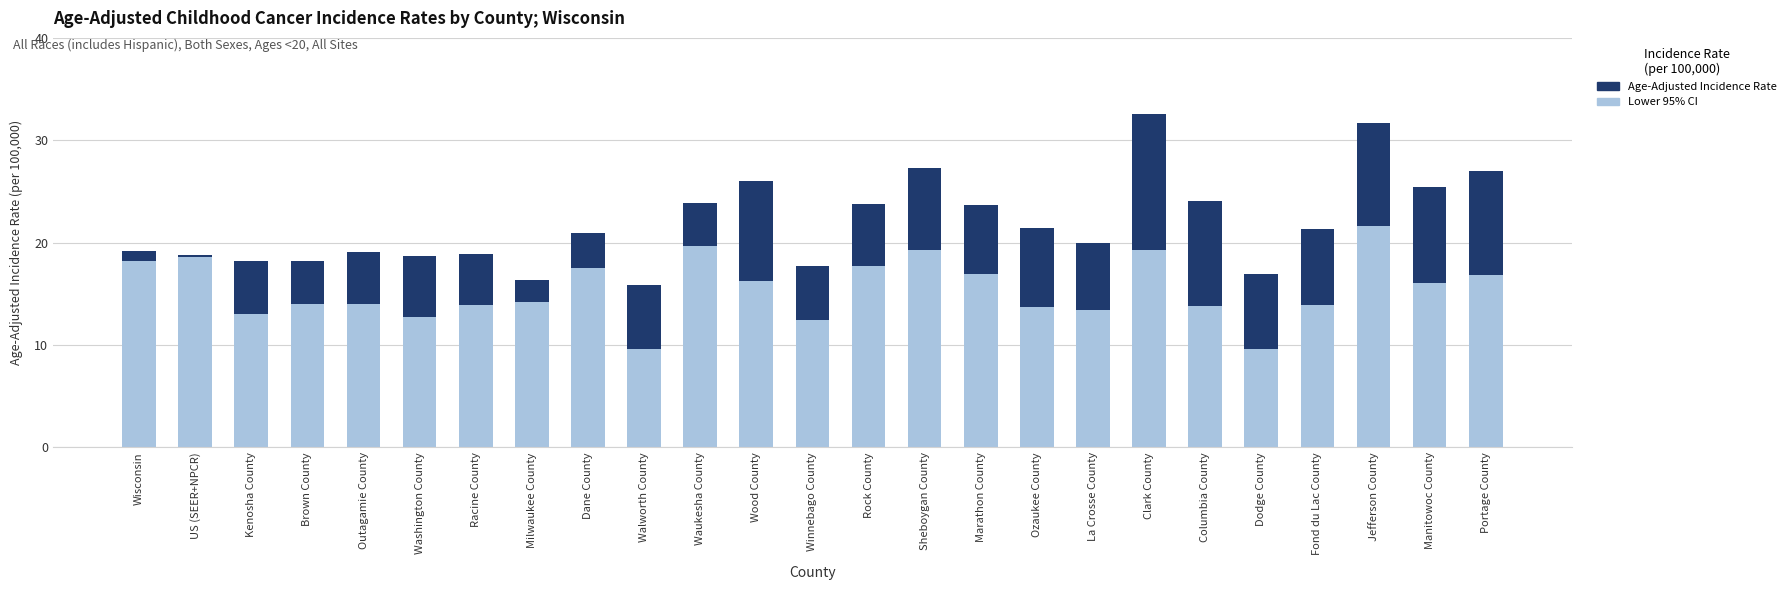

What is the total value across all series at Waukesha County?

23.9